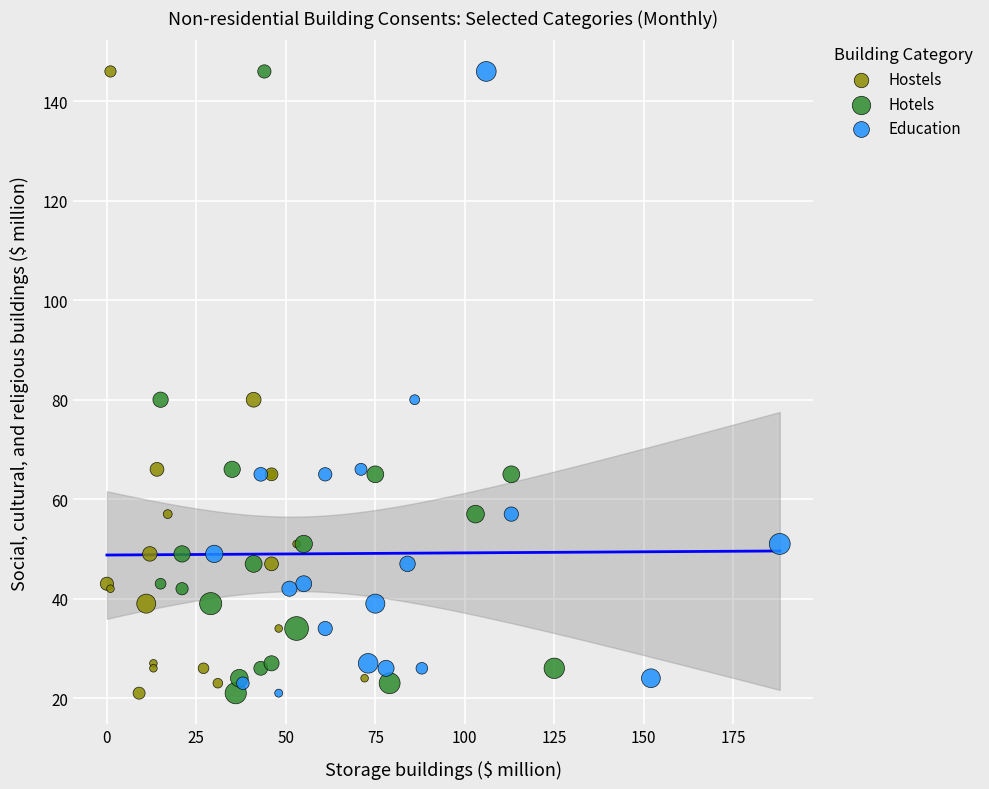

What are all the series names shown in the legend?

Hostels, Hotels, Education